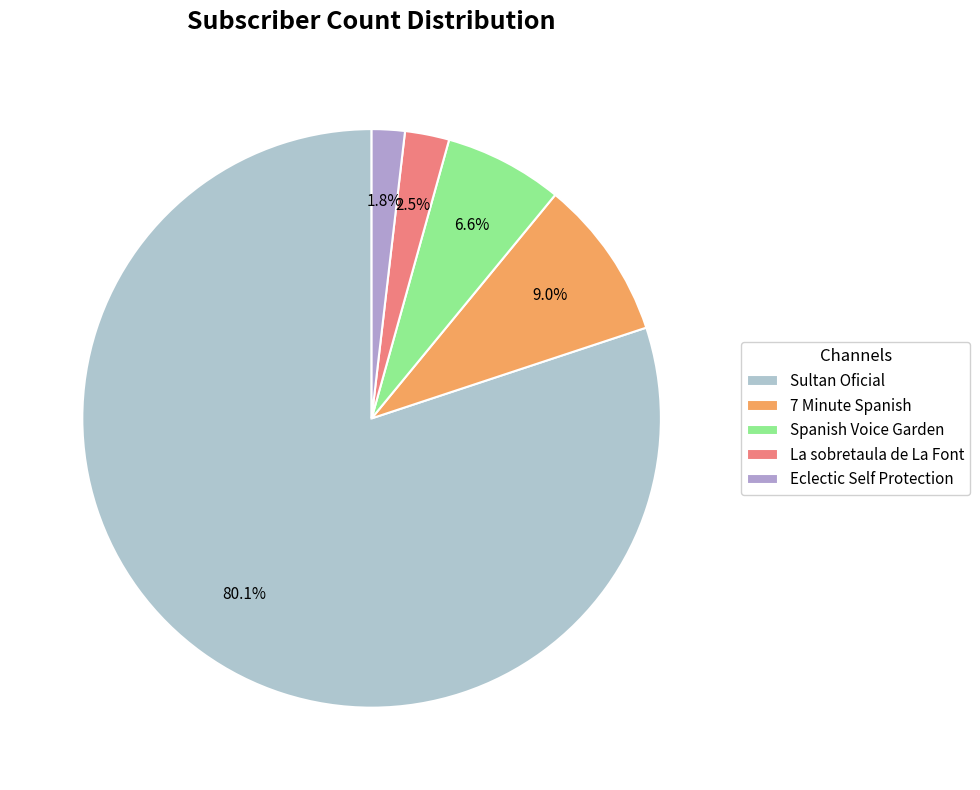

Which has a higher value, 7 Minute Spanish or Sultan Oficial?

Sultan Oficial